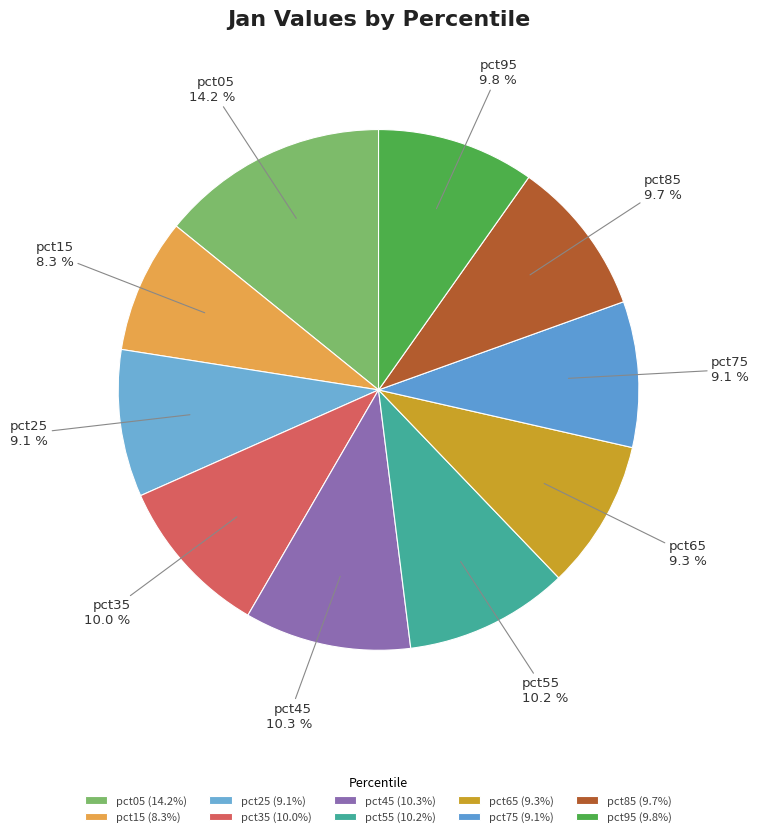

How many slices are in this pie chart?

10